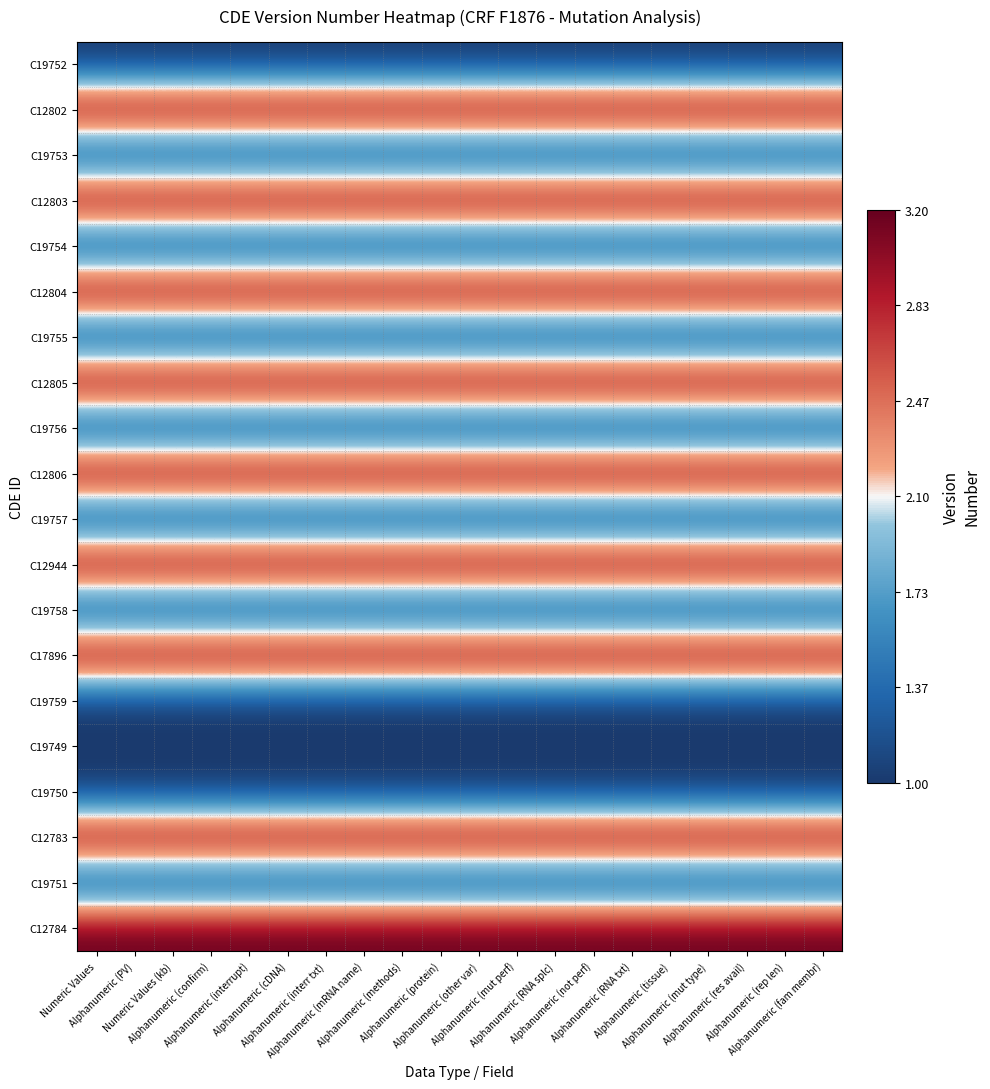

Which label corresponds to the largest value in the chart?

Numeric Values